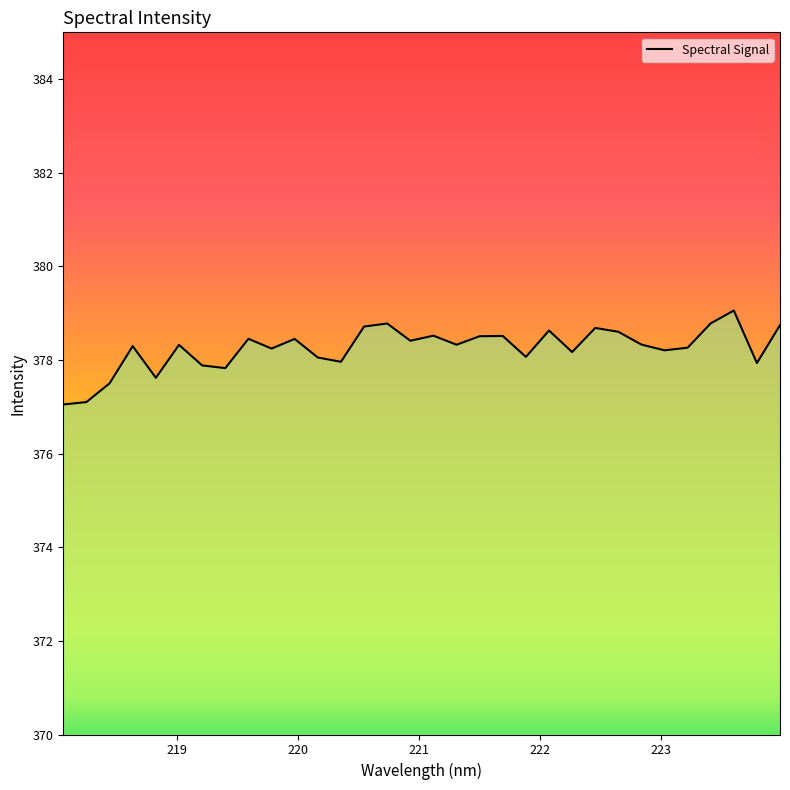

What is the greatest value displayed?

379.1